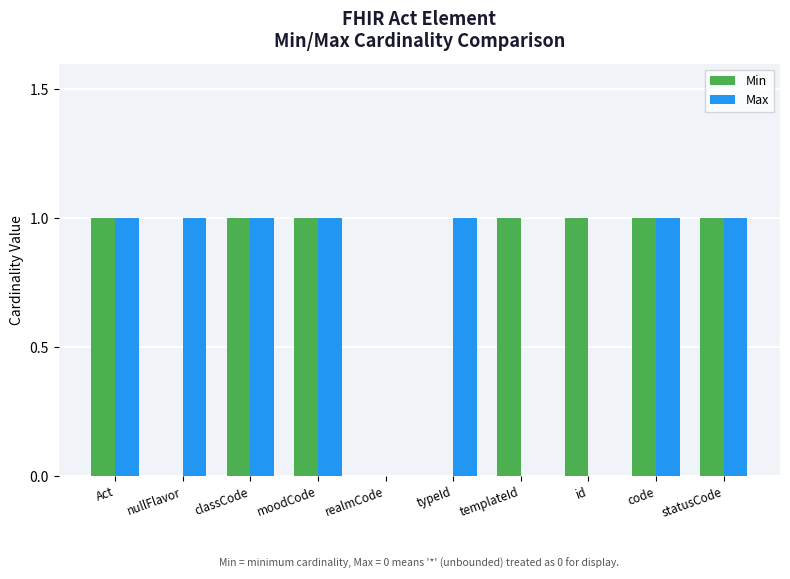

Are the bars horizontal?

No